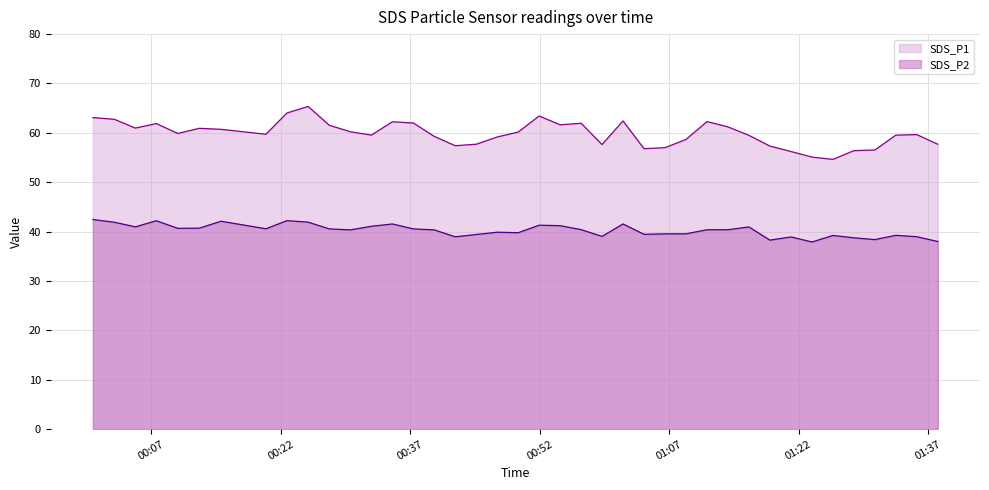

True or false: SDS_P2 and SDS_P1 intersect in this chart.

False